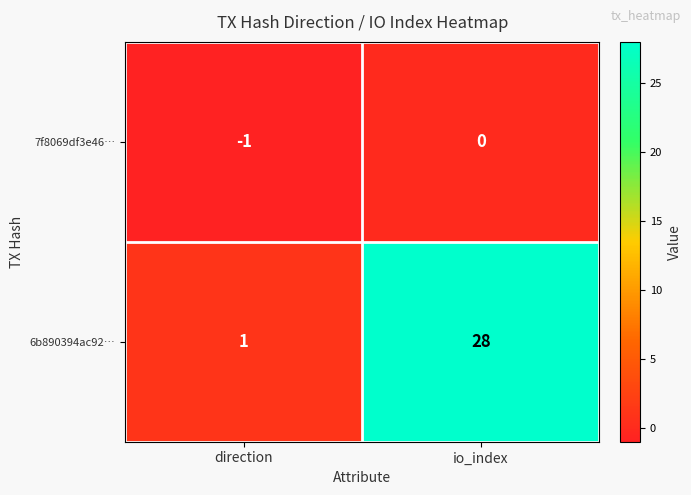

The value of 6b890394ac92… at direction is 1. True or false?

True